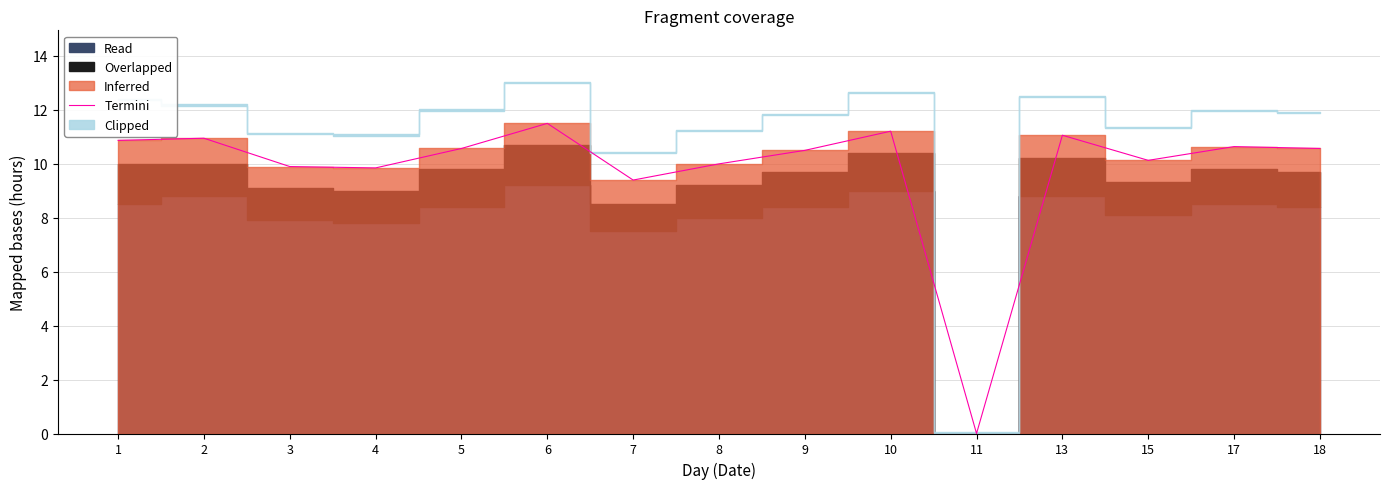

Reading left to right, what are all the values shown in this chart?

10.9	10.9	9.9	9.8	10.6	11.5	9.4	10.0	10.5	11.2	0.0	11.1	10.1	10.6	10.6